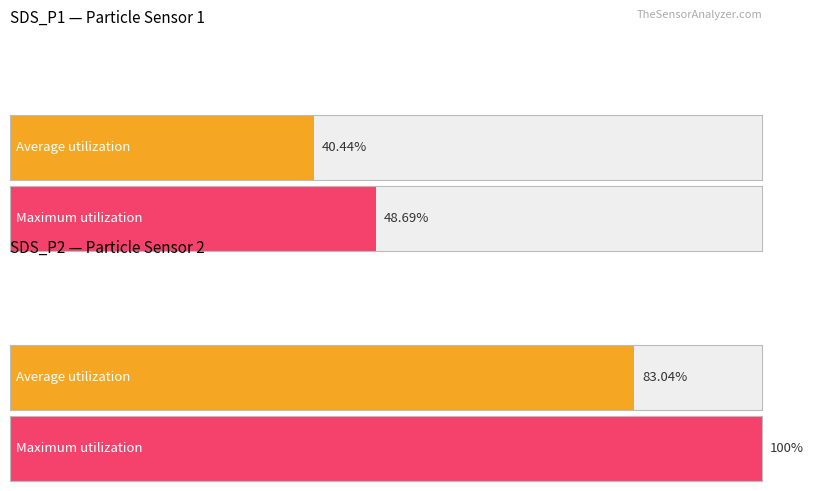

List the series in order of their overall mean, lowest first.

Average utilization, Maximum utilization